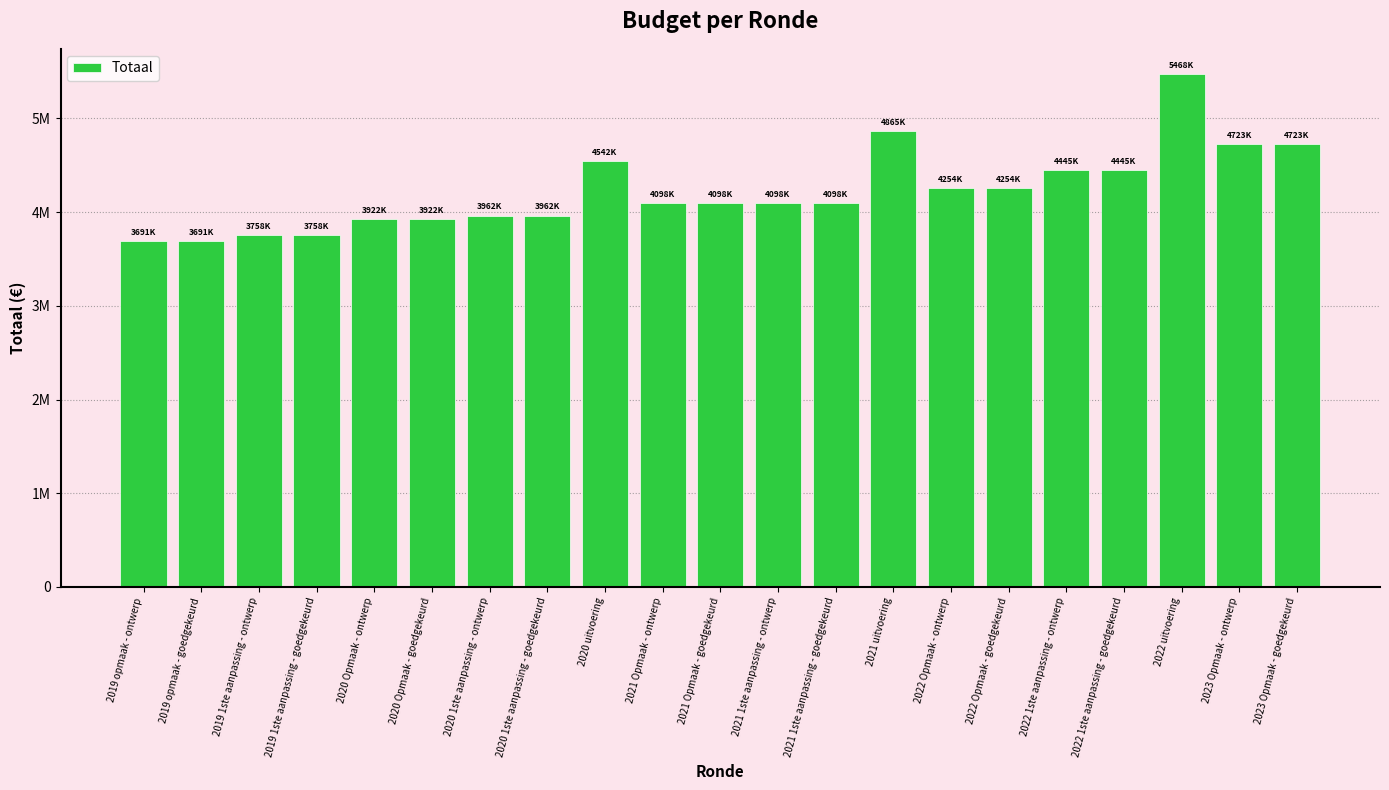

Does the chart contain any negative values?

No